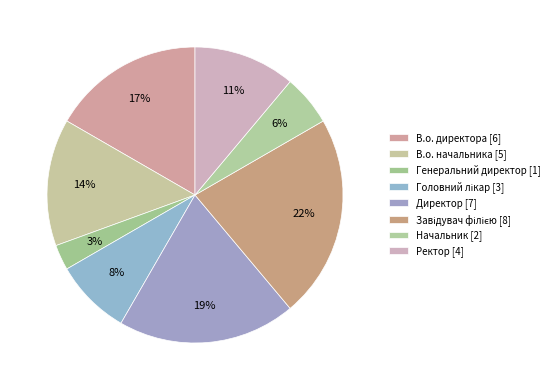

Do В.о. начальника and Головний лікар together represent more than half of the pie?

No